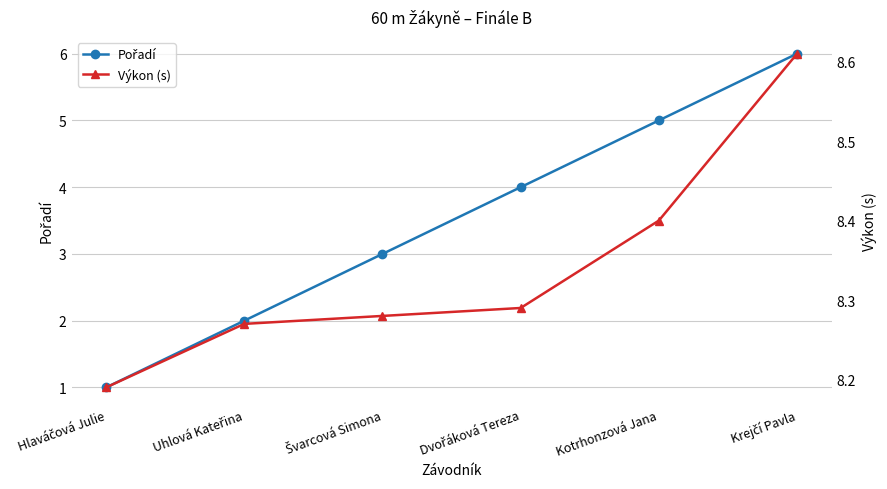

What is the difference between the highest and lowest values at Krejčí Pavla?

2.6